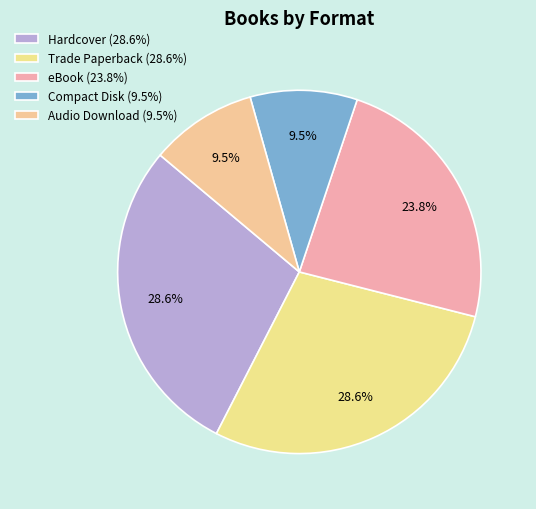

Which slice is the smallest?

Compact Disk